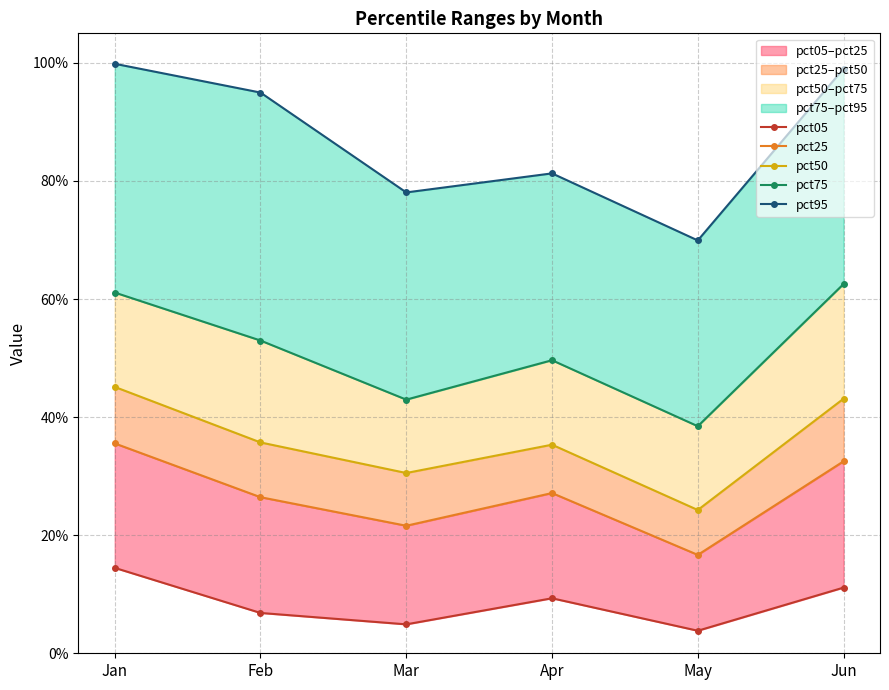

Is it true that pct05 equals 0.0 at Feb?

False